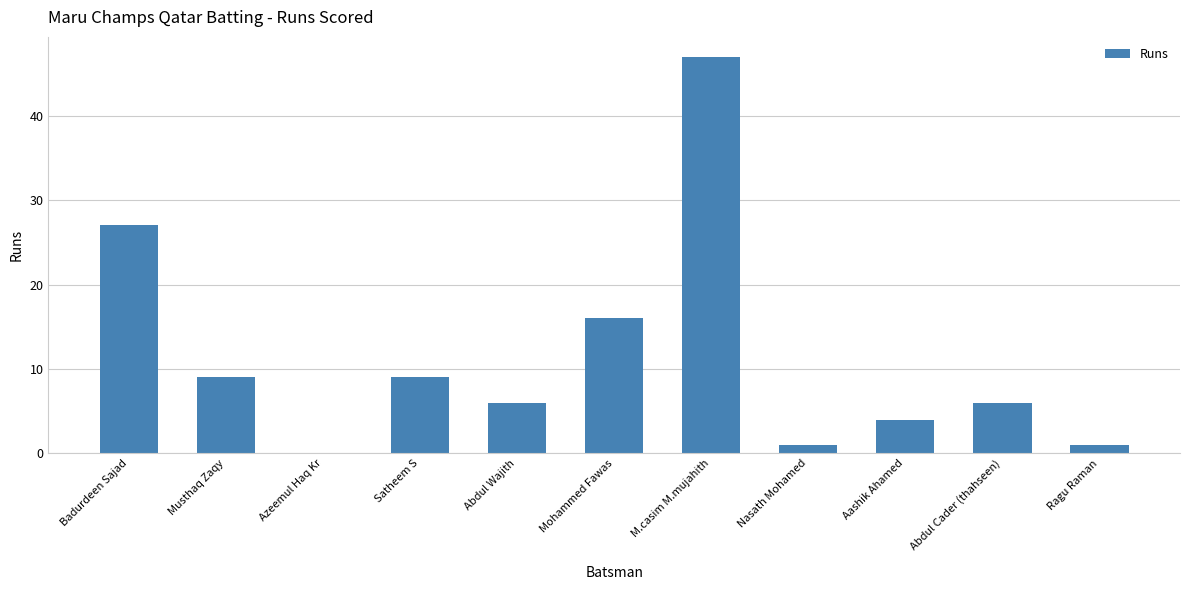

Is it true that the value at Badurdeen Sajad is 16?

False